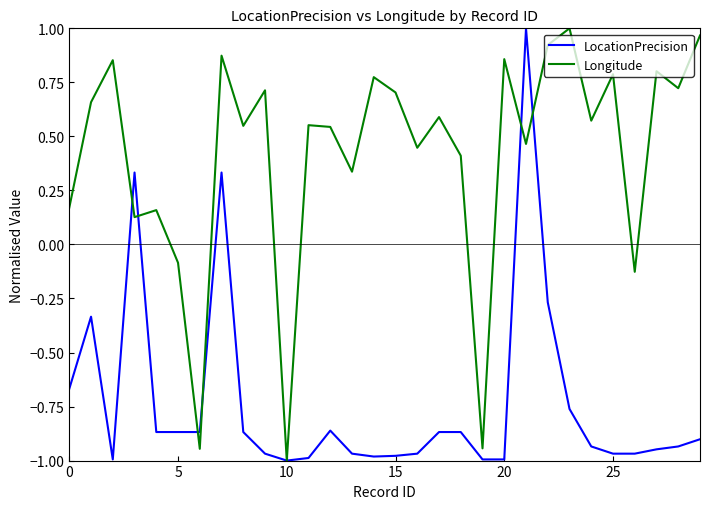

List the series in order of their overall mean, highest first.

Longitude, LocationPrecision